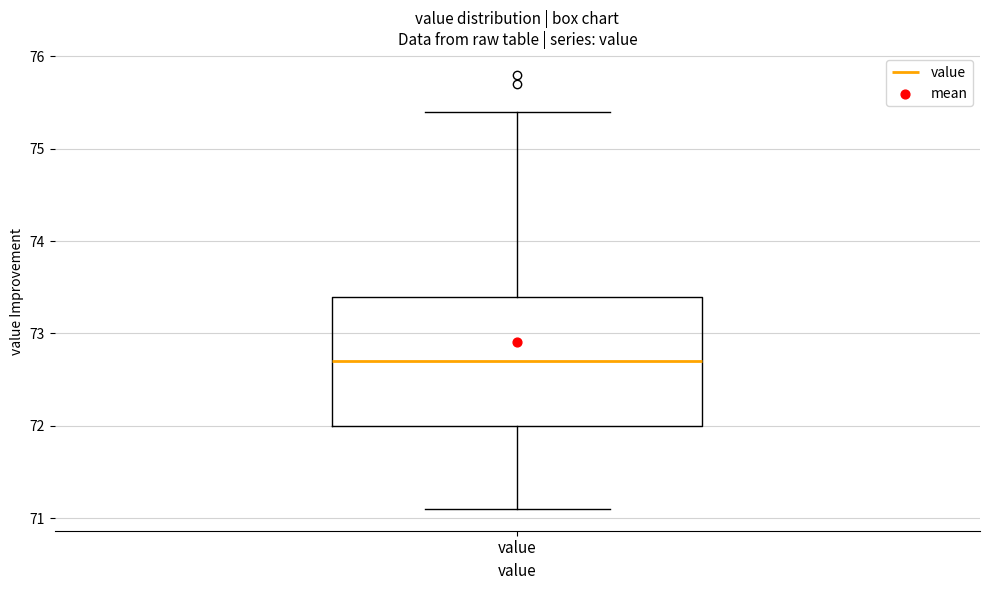

Where does the lower whisker of the box for value end on the y-axis? The values are not printed on the chart, so give them approximately, as read against the axis.

71.1